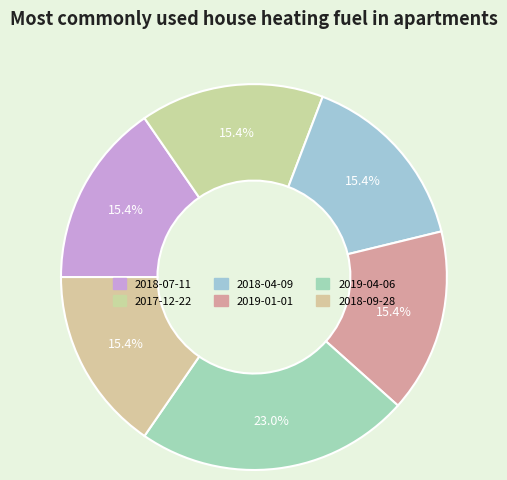

Is it true that 2018-07-11 is 15% of the pie?

True